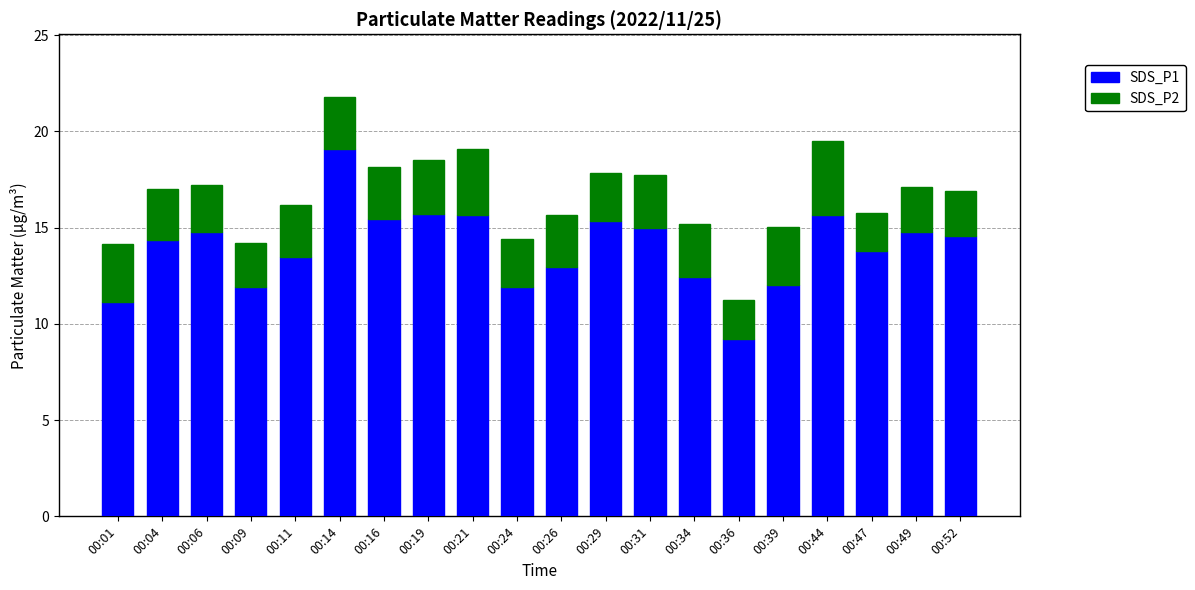

At which label does SDS_P1 reach its peak?

00:14